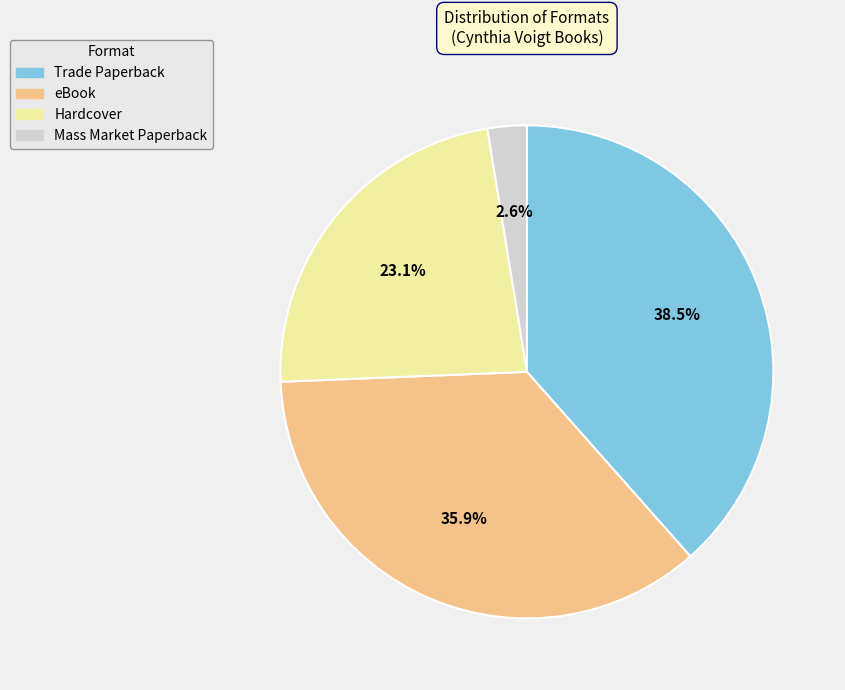

Approximately how many times larger is the value at Hardcover compared to Trade Paperback?

0.6